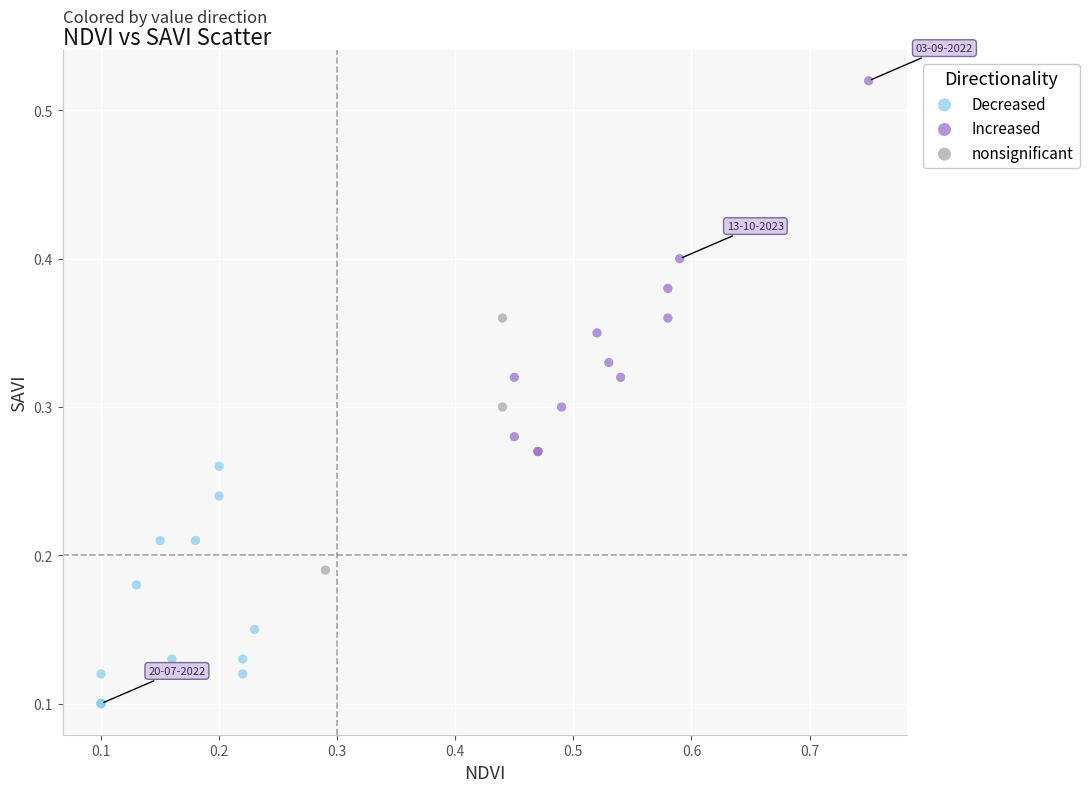

Which series reaches the minimum Y coordinate?

Decreased